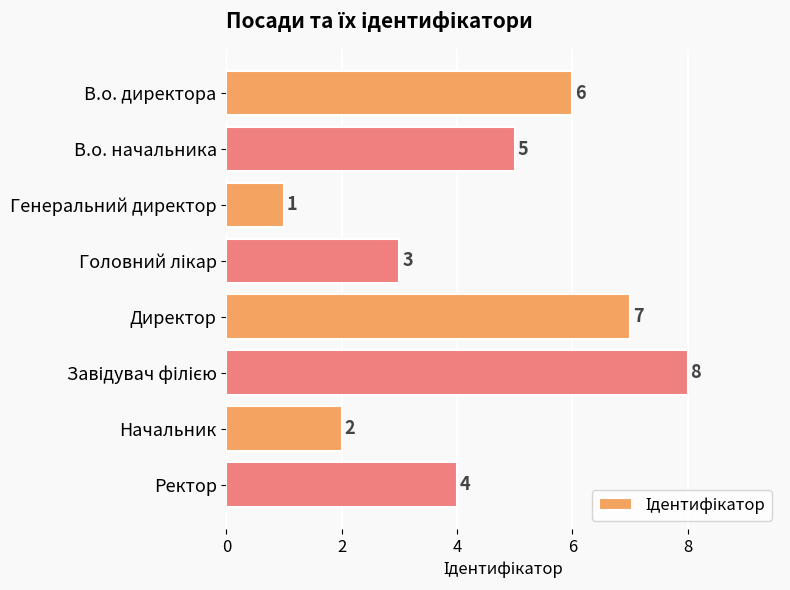

The value at Генеральний директор is 1. True or false?

True